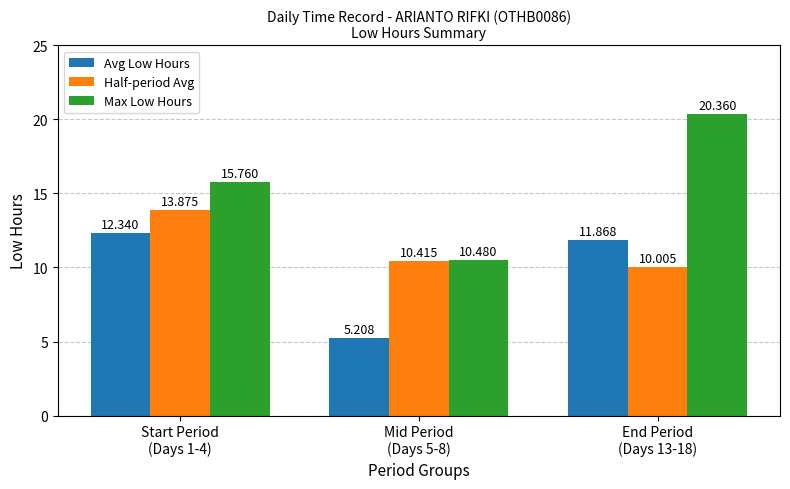

True or false: Half-period Avg has a value of 10.4 at Mid Period
(Days 5-8).

True